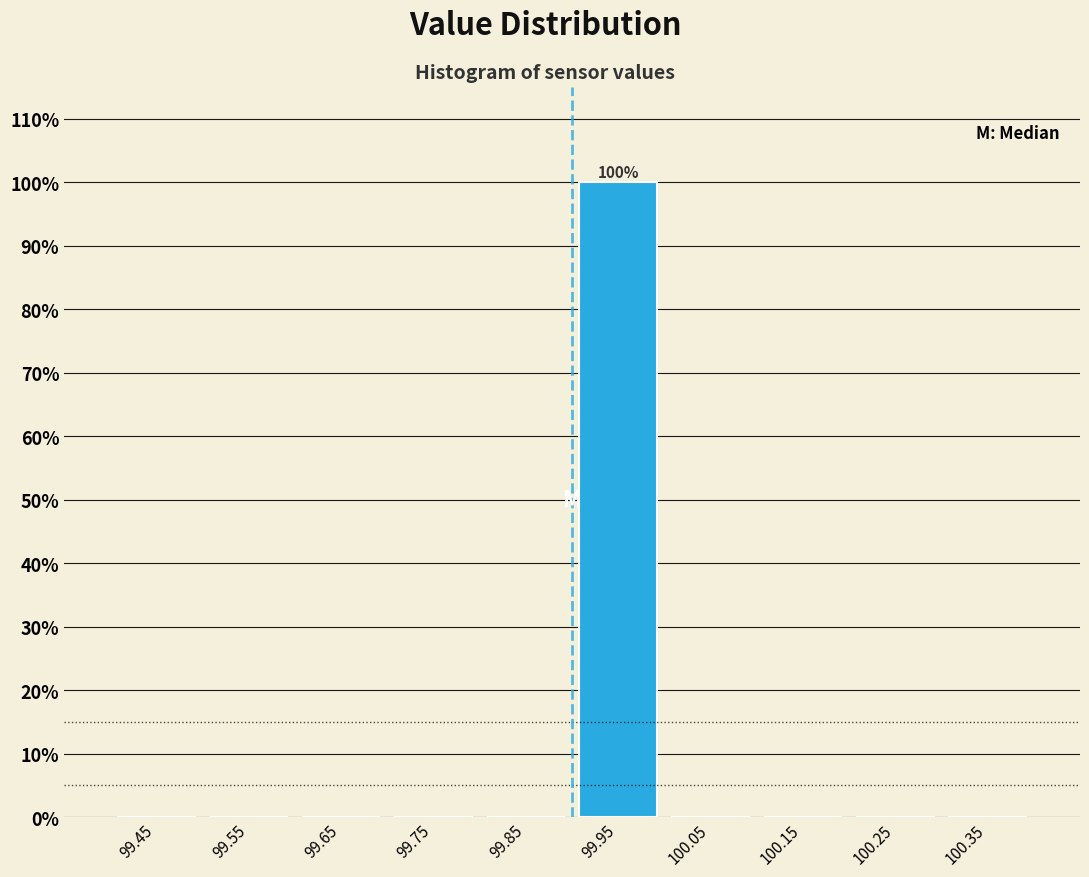

Over which range of the x-axis is the bar tallest?

99.9 to 100.0